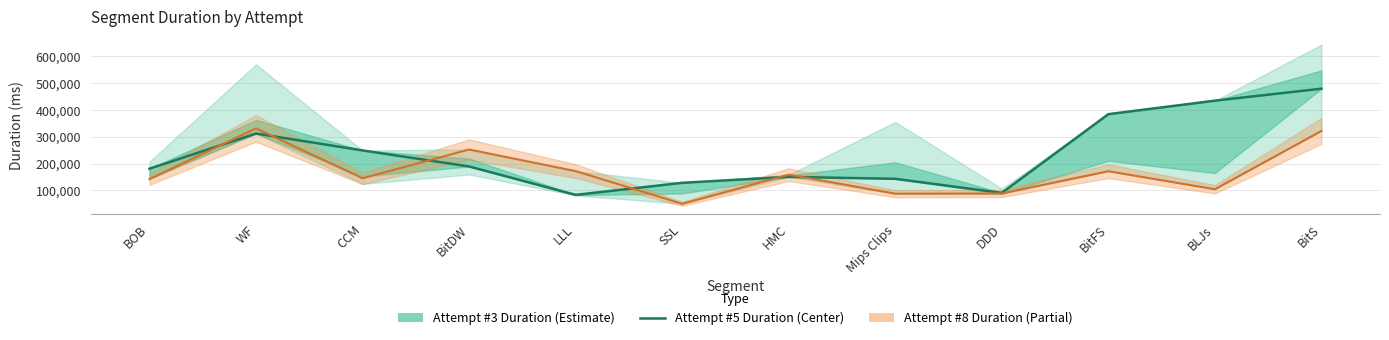

Where does the data first go above 189242?

WF